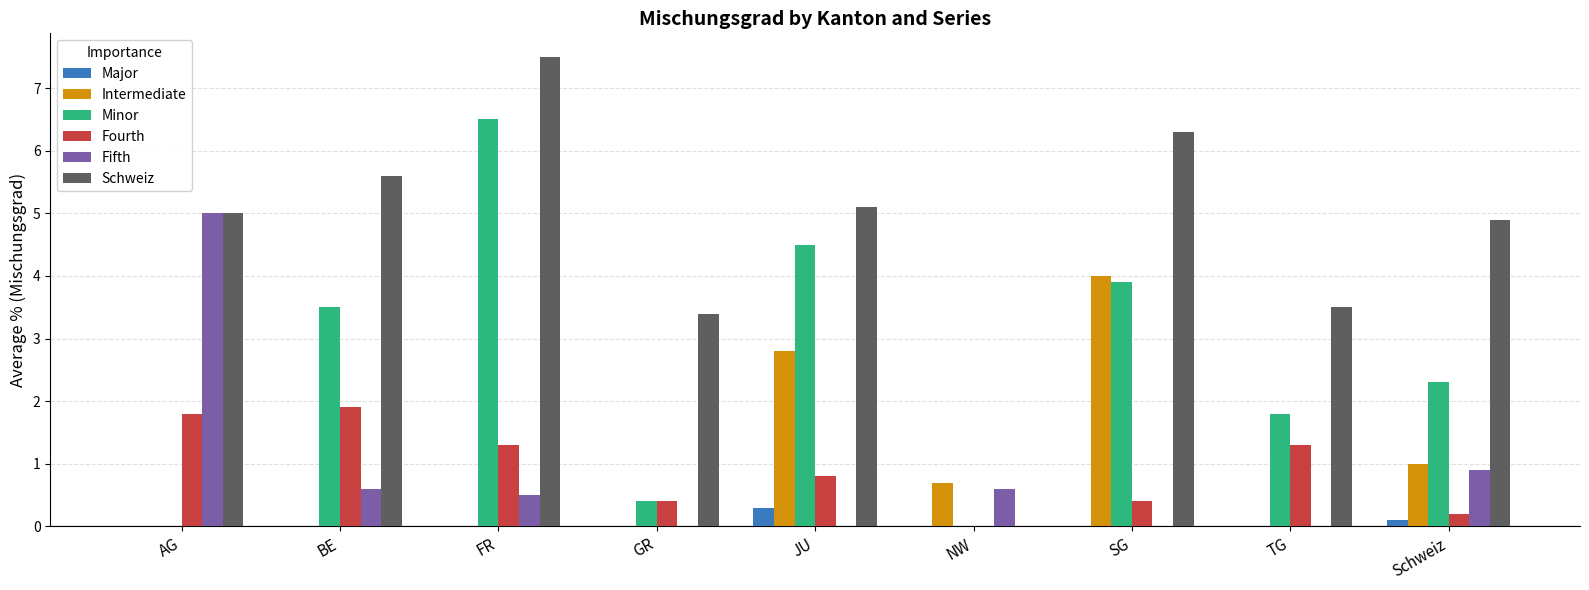

What is the approximate value of Major at JU?

0.3